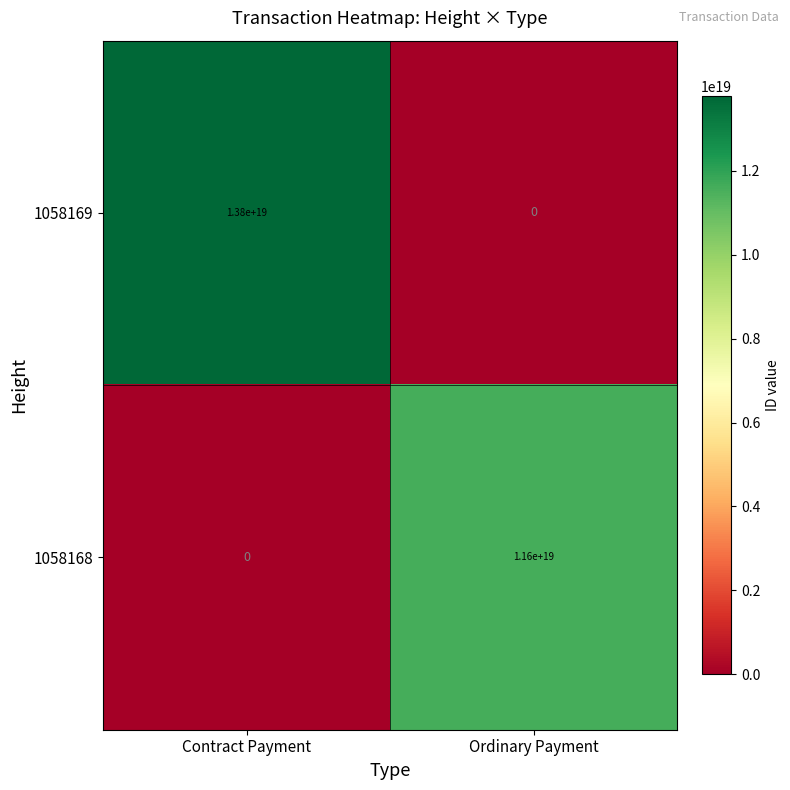

Rank the series at Contract Payment from highest to lowest value.

1058169, 1058168